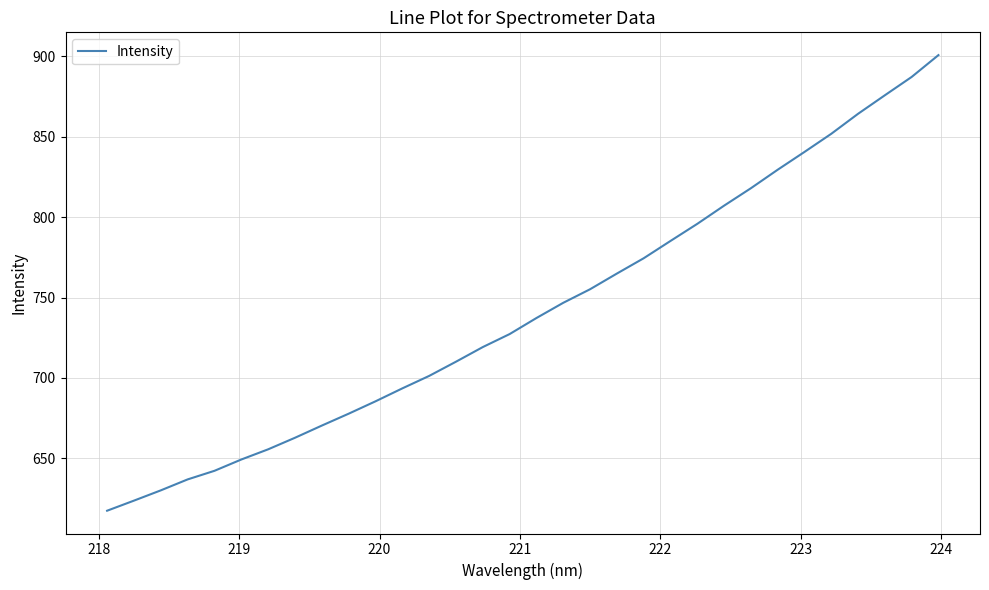

What is the greatest value displayed?

900.7